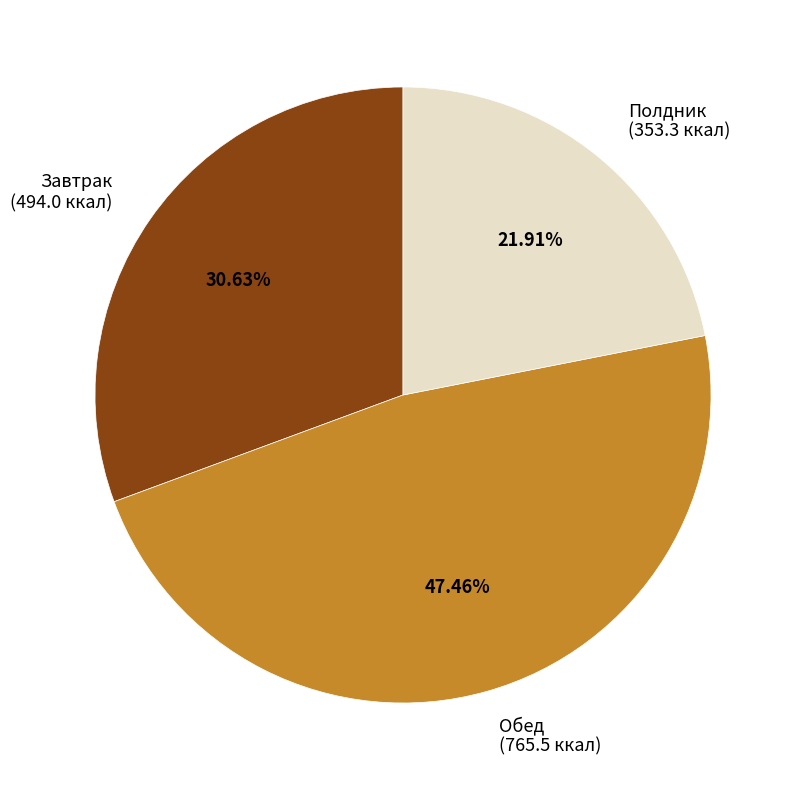

Rank the categories by value from highest to lowest.

Обед, Завтрак, Полдник